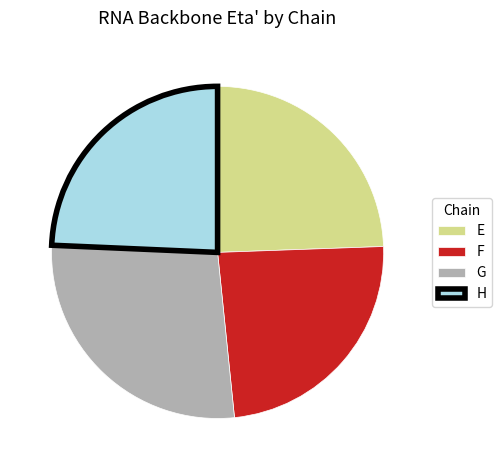

The F slice represents 18% of the pie. True or false?

False